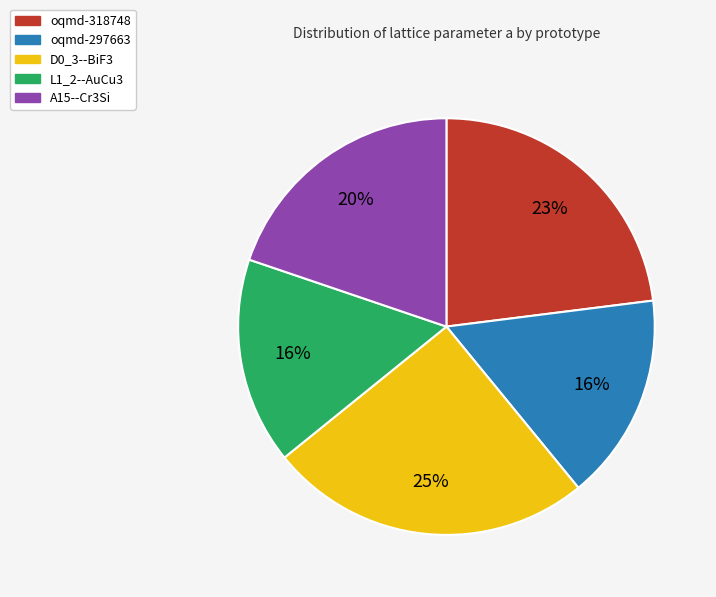

Count the number of slices in the pie.

5